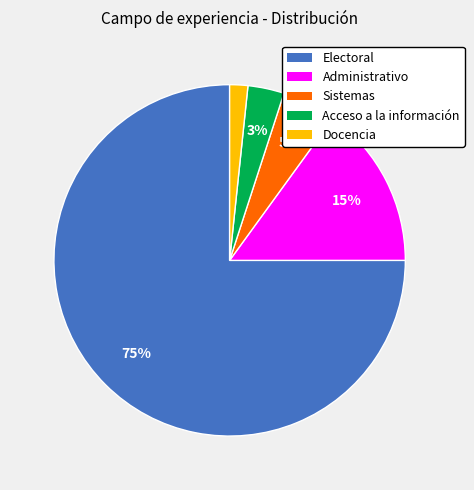

How many segments does this pie chart have?

5